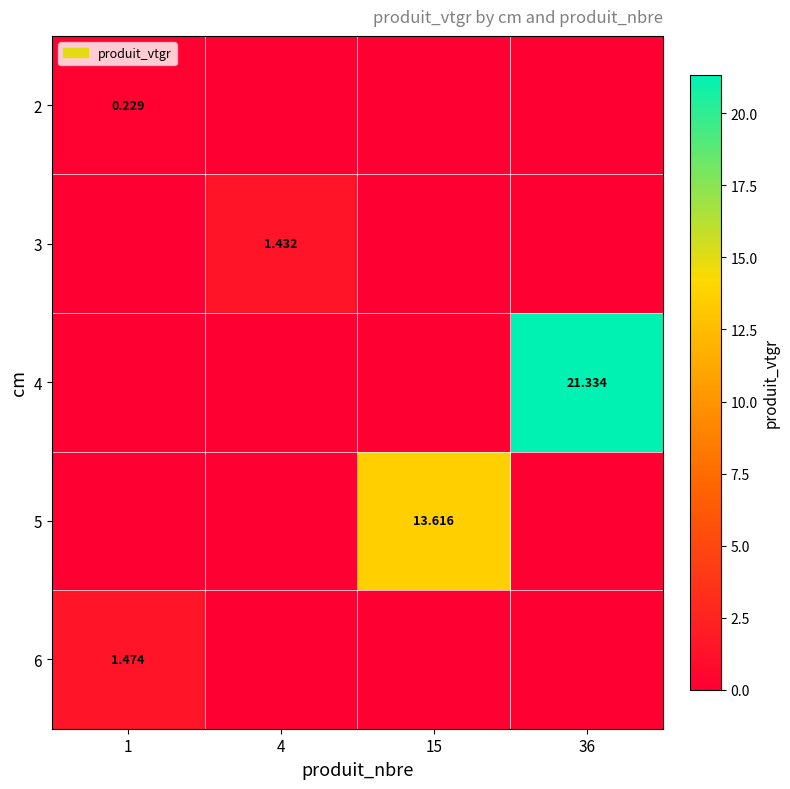

List the labels in order of 3 value, smallest first.

1, 15, 36, 4